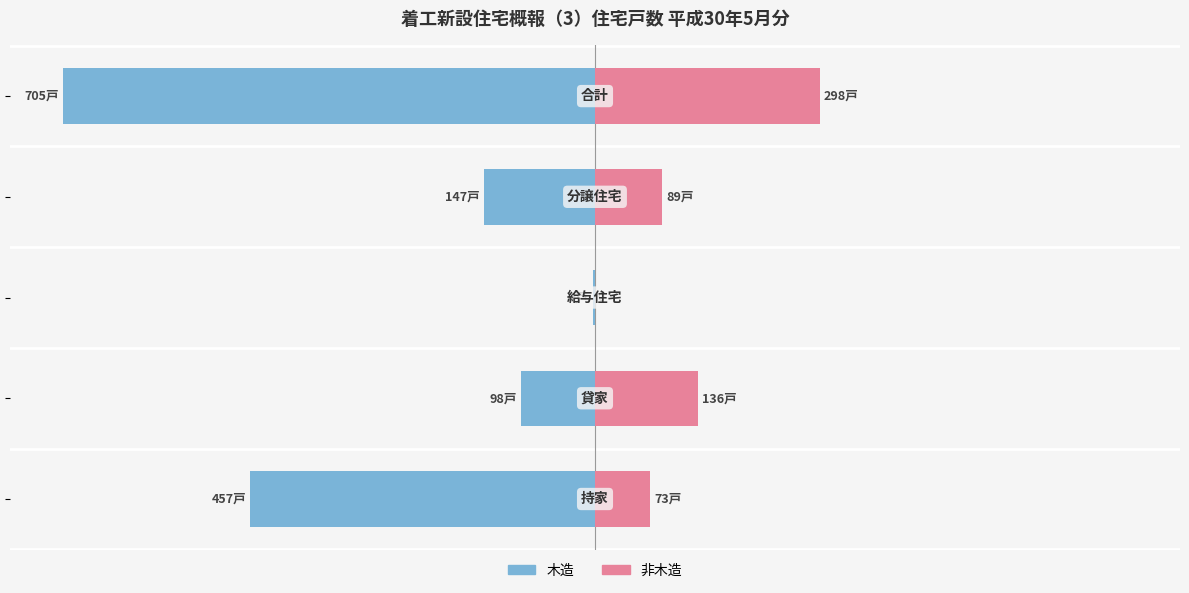

Are the bars horizontal?

Yes